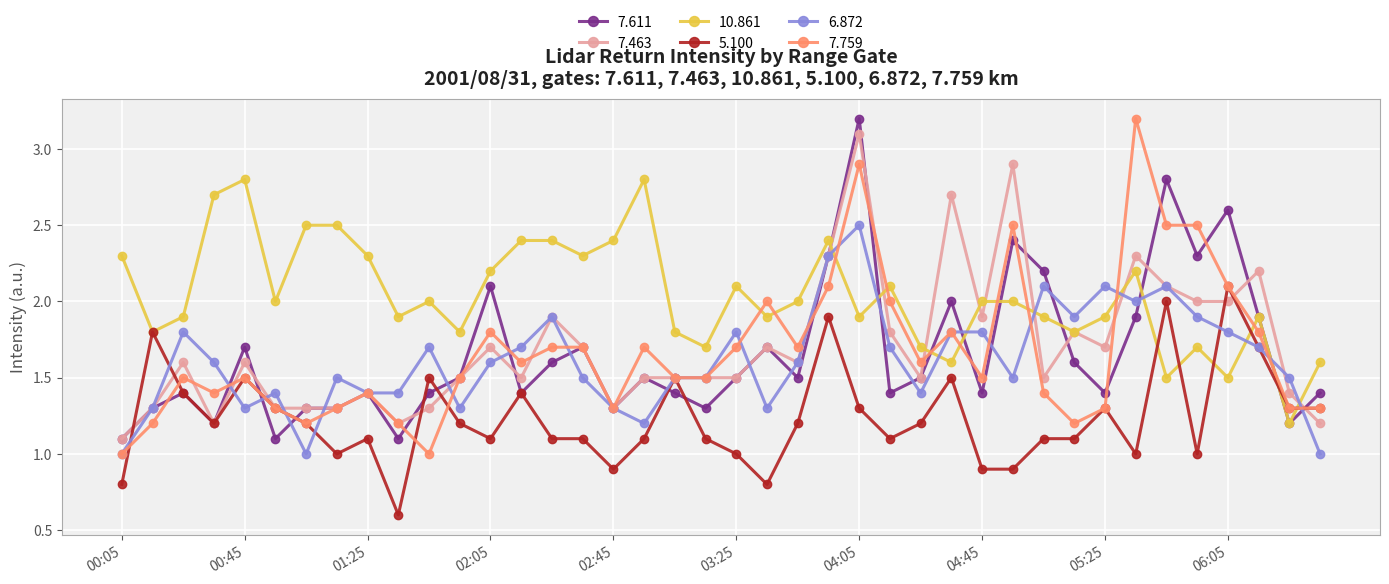

True or false: 10.861 has more than 1 points higher than both neighbors.

True